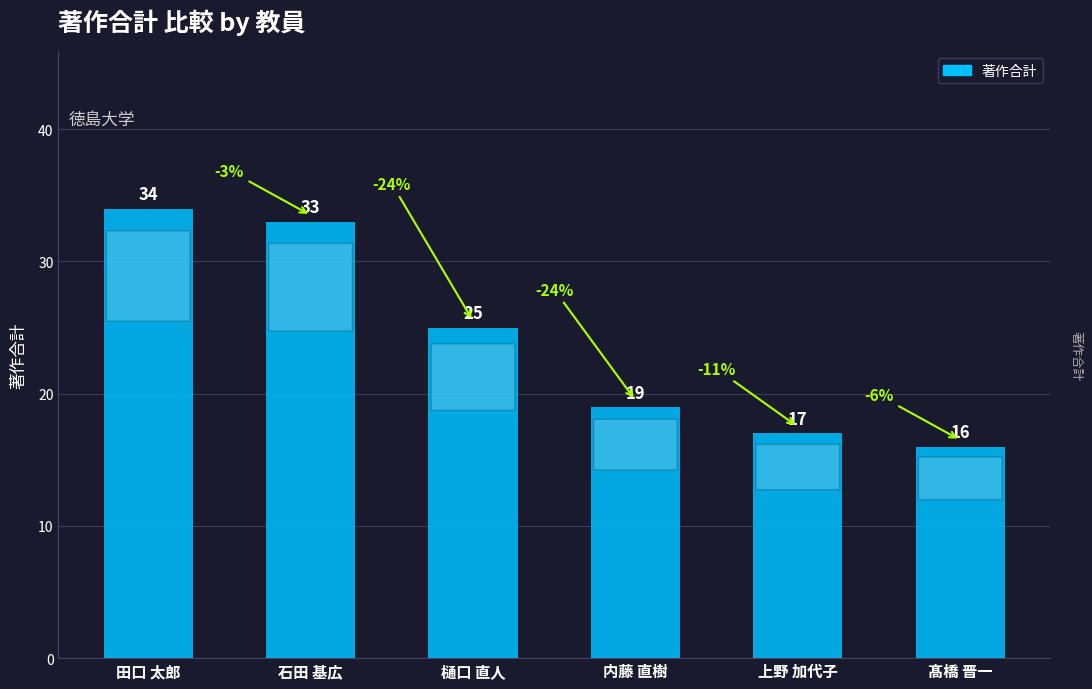

What is the difference between the maximum and second lowest values?

17